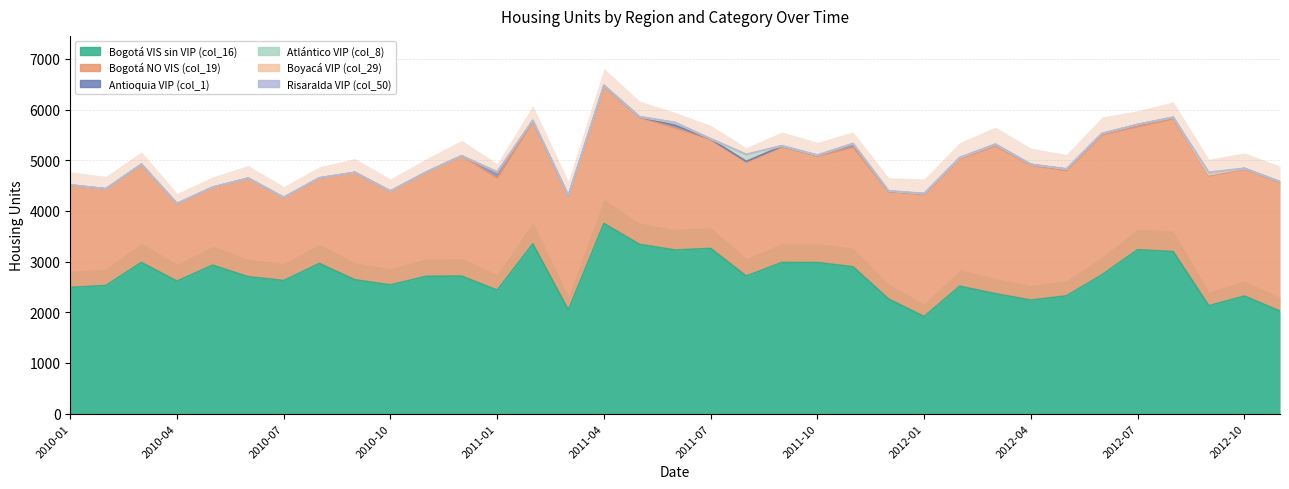

How many interior local peaks does the Bogotá VIS sin VIP (col_16) series have?

11